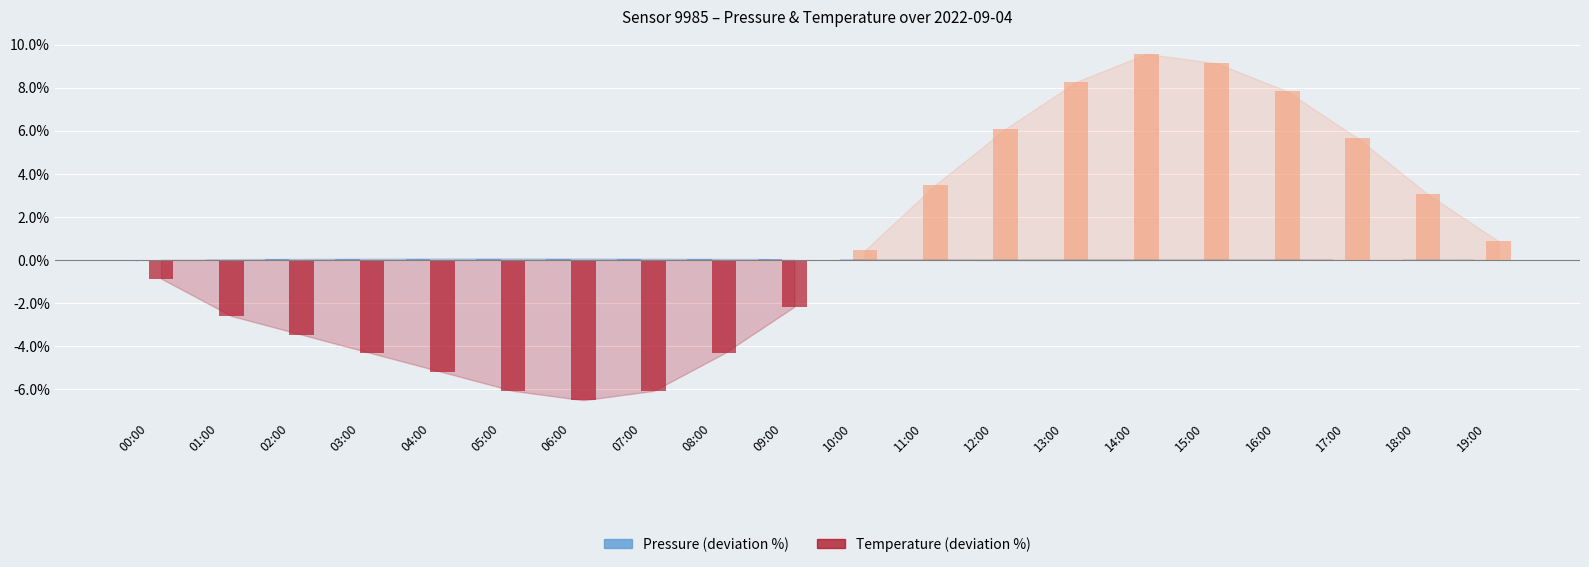

Which category has the highest value across all series?

14:00